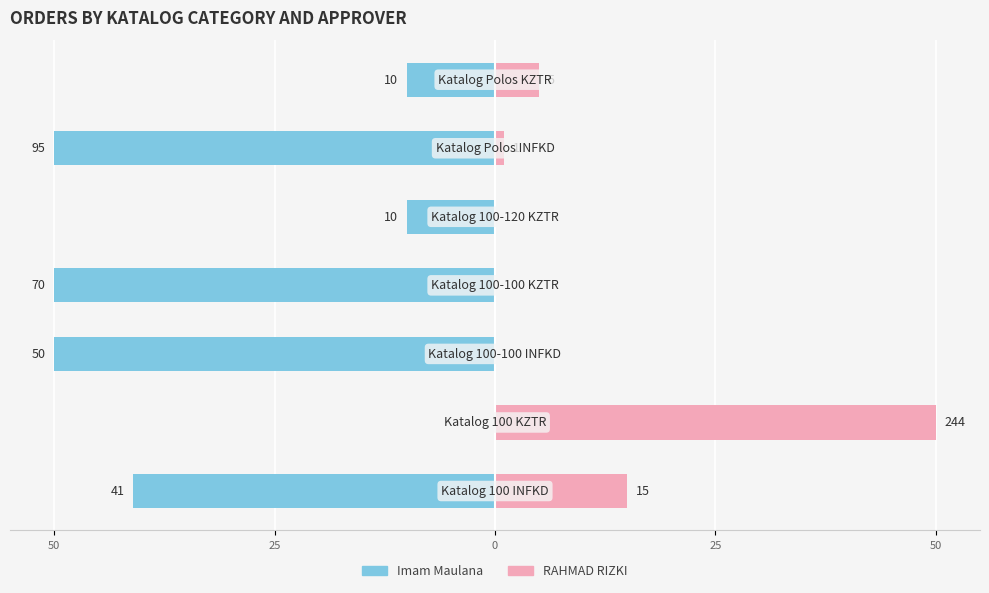

Which series has the largest total across all categories?

RAHMAD RIZKI